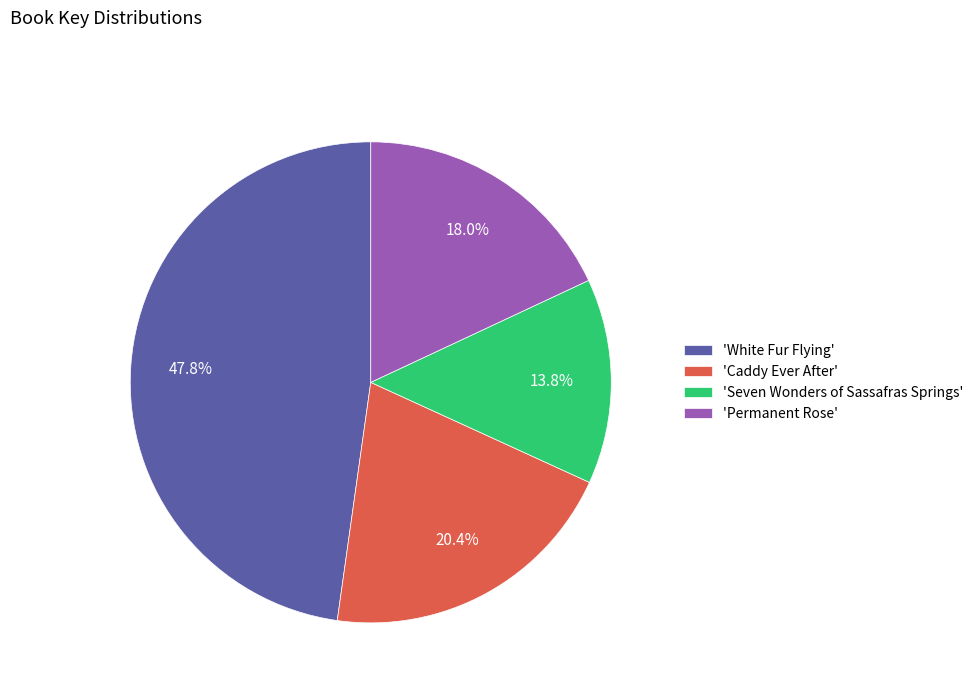

Does 'Seven Wonders of Sassafras Springs' represent more than half of the total?

No